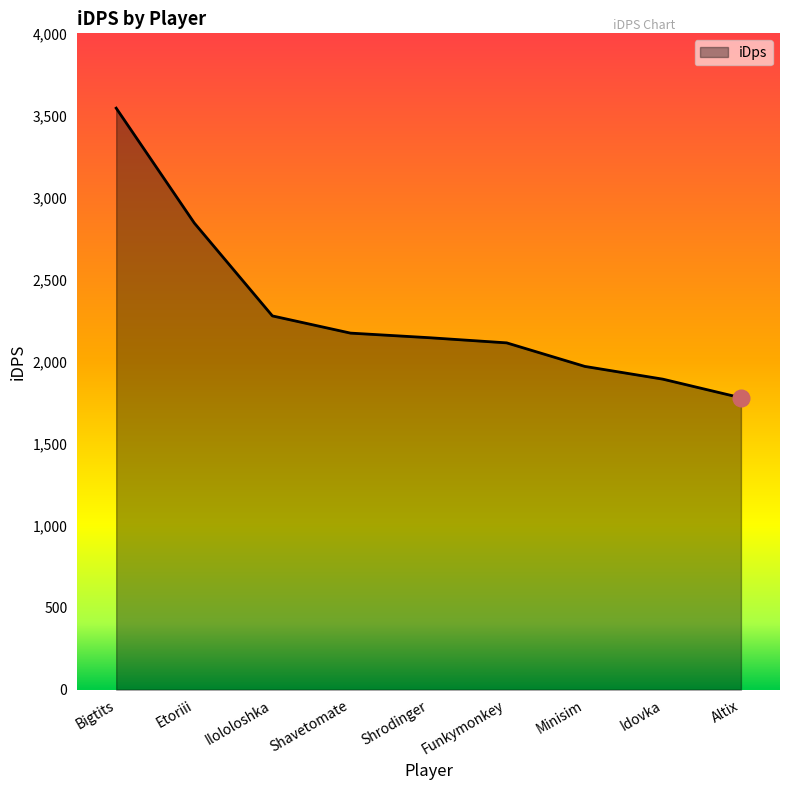

Does the chart have visible grid lines?

No